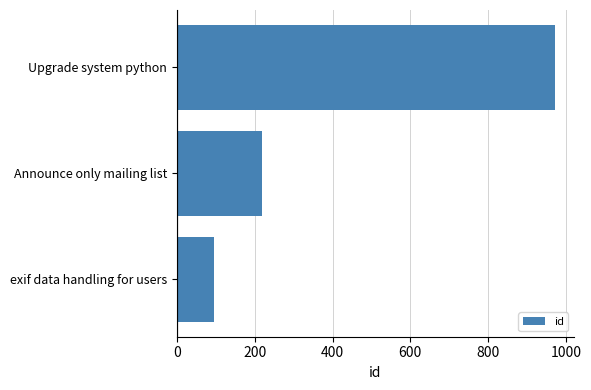

What is the difference between the maximum and second lowest values?

754